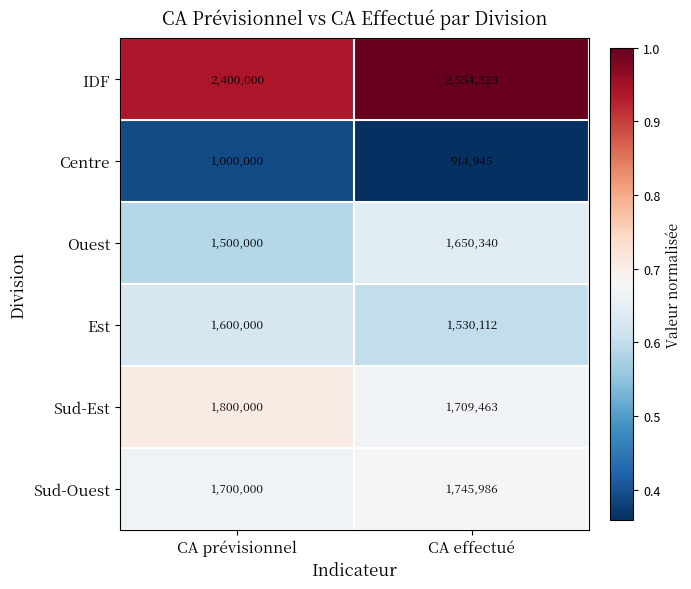

What is the minimum value for Centre?

914945